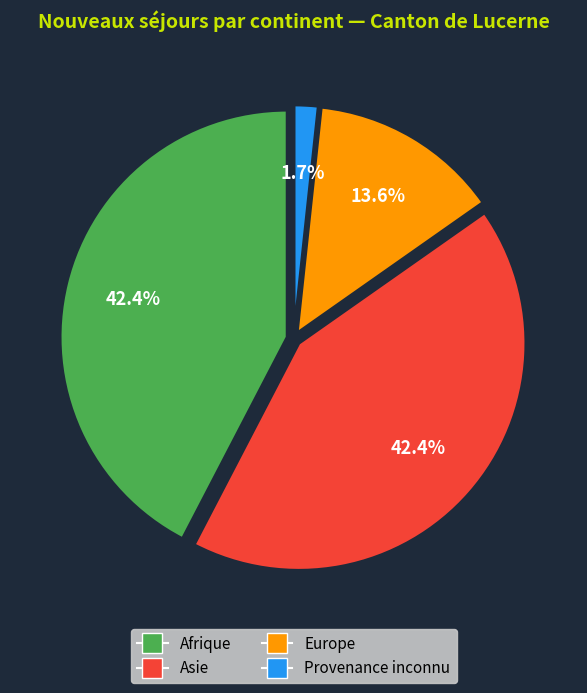

Which category has the smallest portion of the pie?

Provenance inconnu